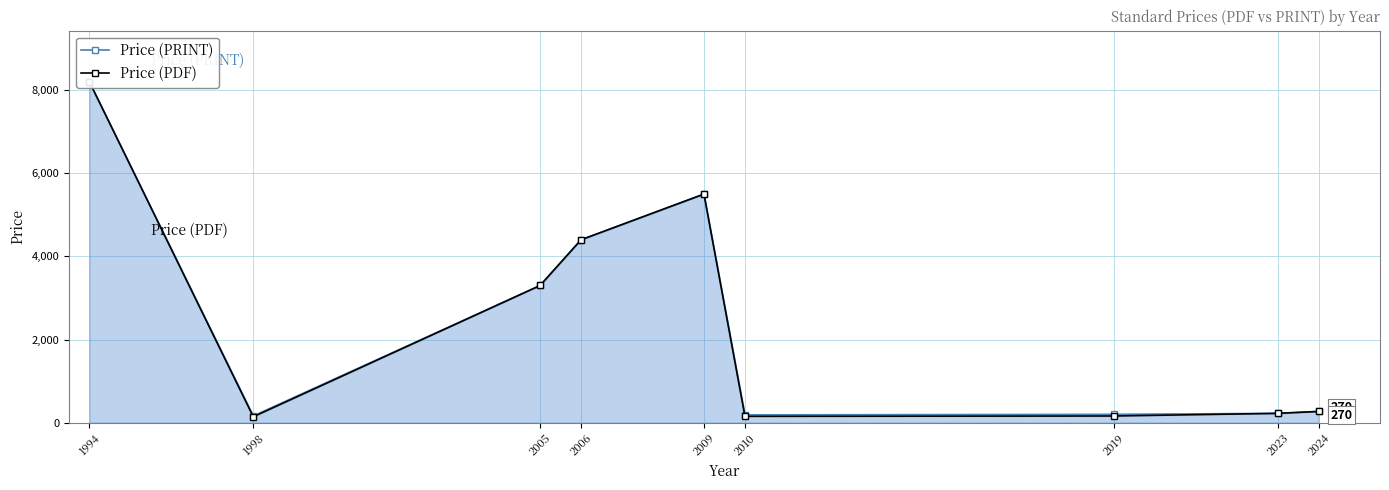

How many data points in Price (PDF) are less than 269?

4